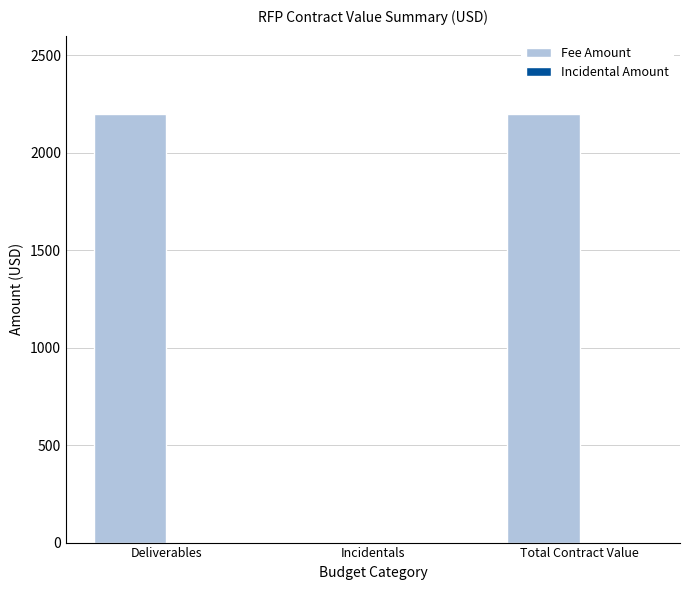

What is the maximum value shown in the chart?

2200